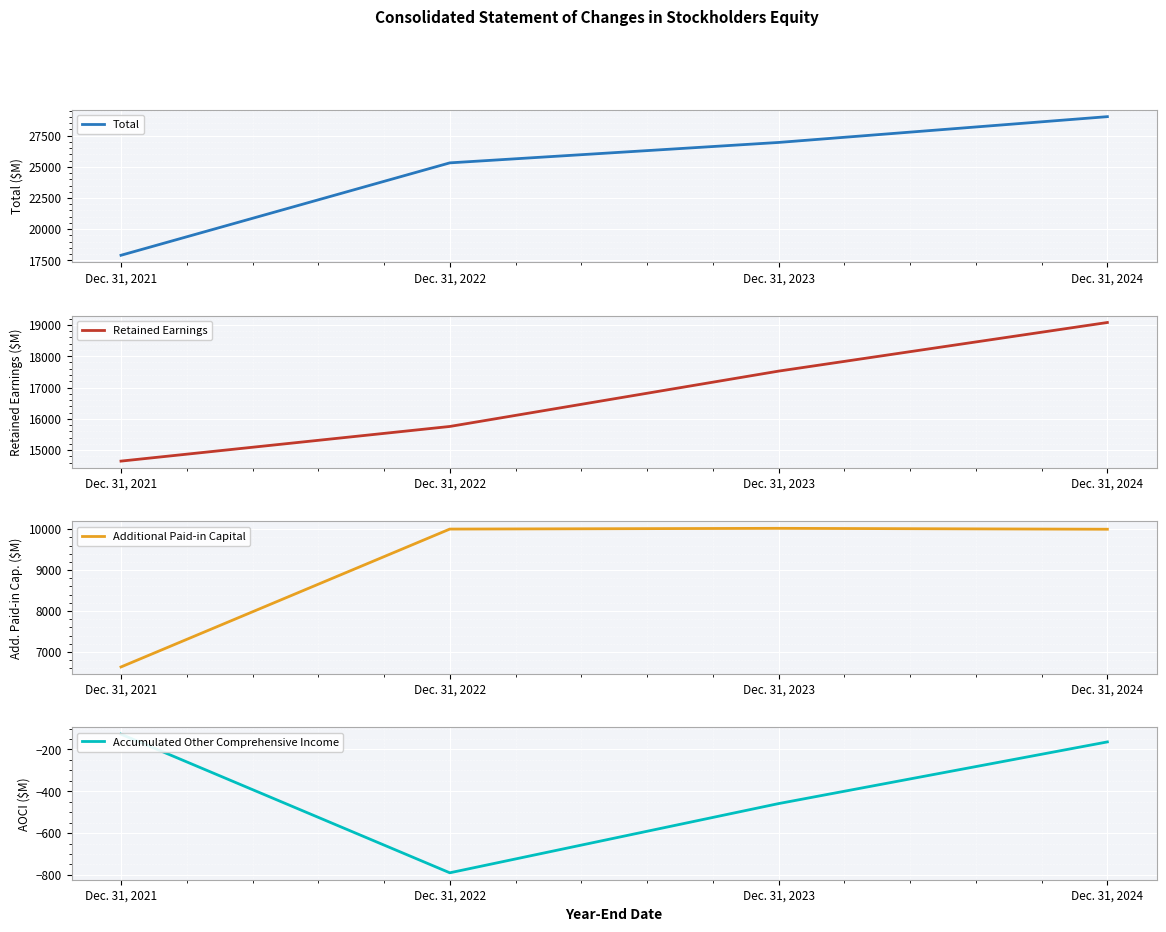

How many distinct data groups are displayed?

4